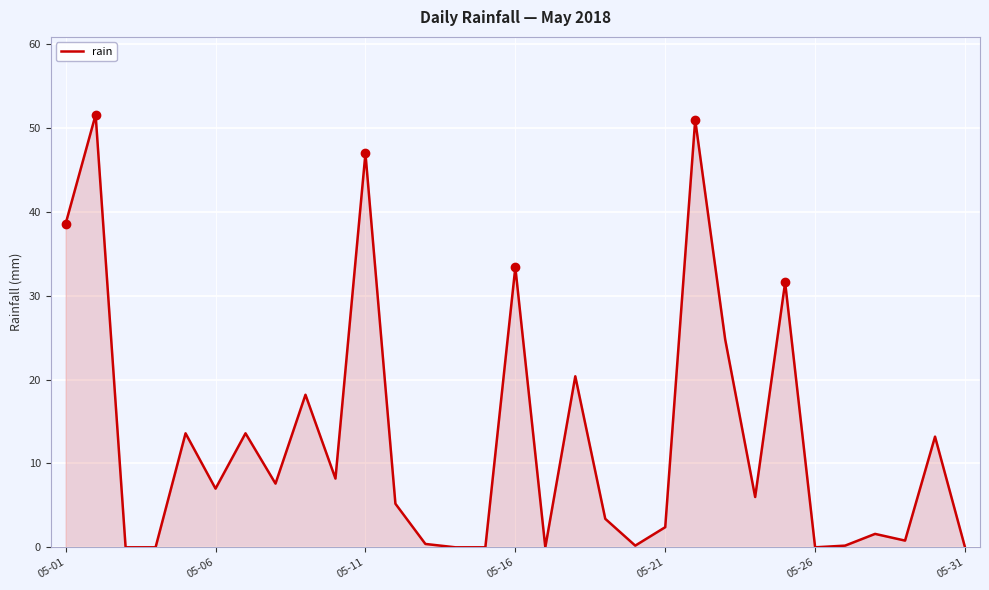

What is the maximum value shown in the chart?

51.6